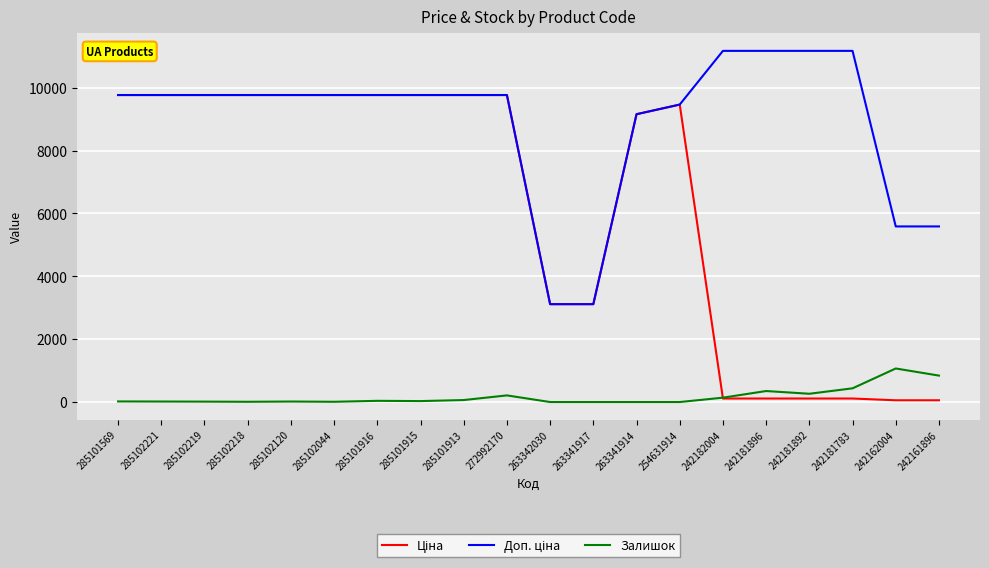

What is the difference between the maximum and minimum values in the Залишок series?

1067.0